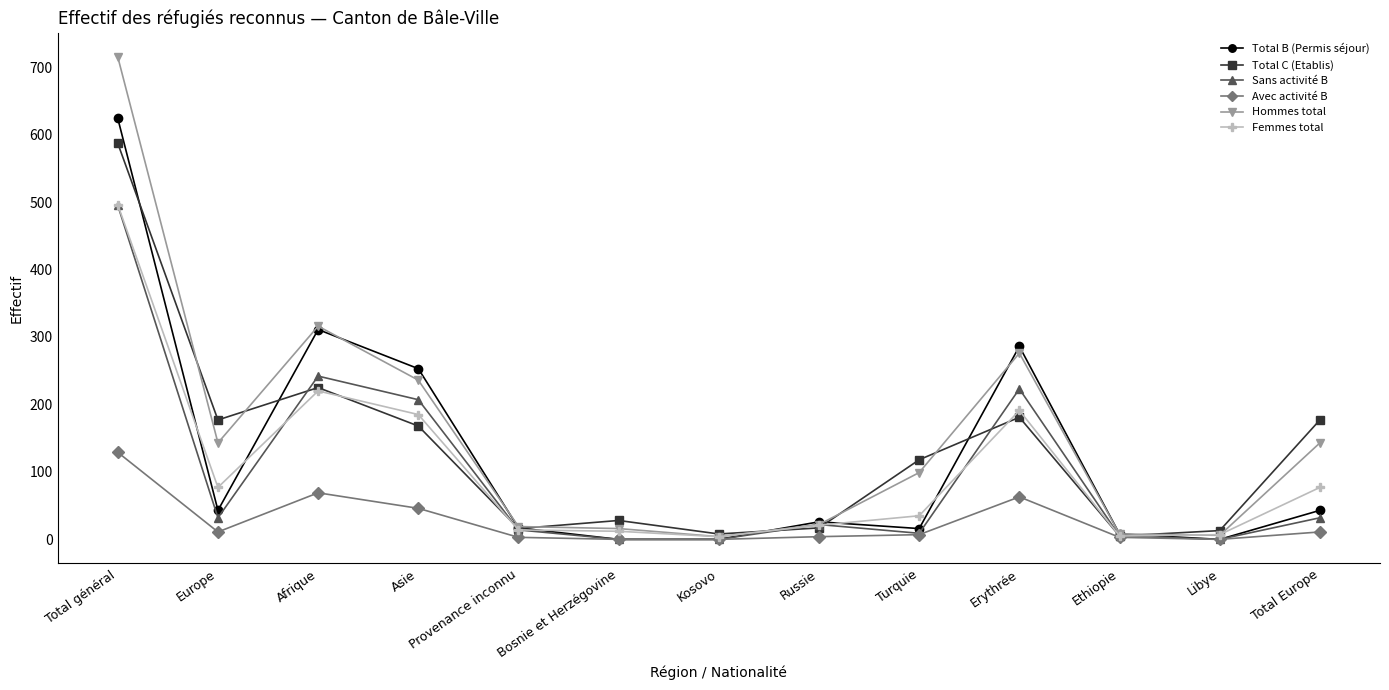

Read the Total B (Permis séjour) value at Asie, to the nearest 10.

250